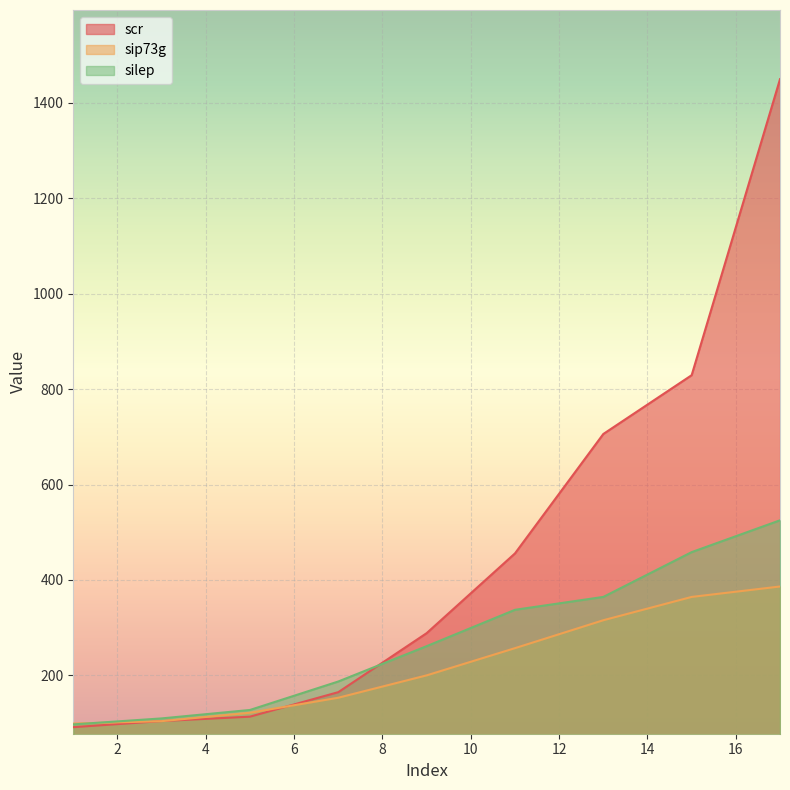

What is the sum of all sip73g values?

2002.4